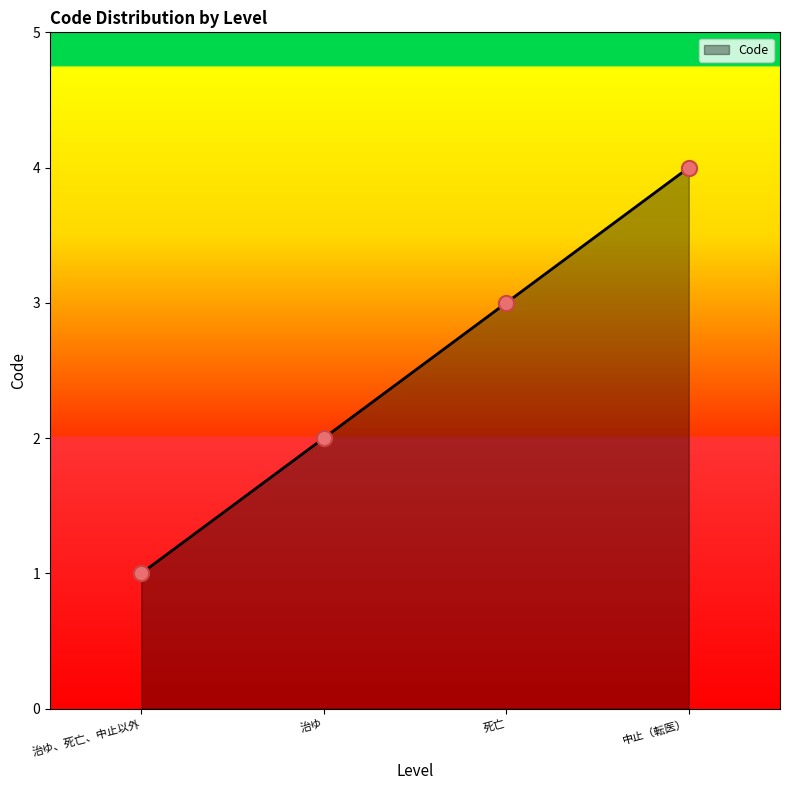

Which has a higher value, 中止（転医） or 治ゆ?

中止（転医）